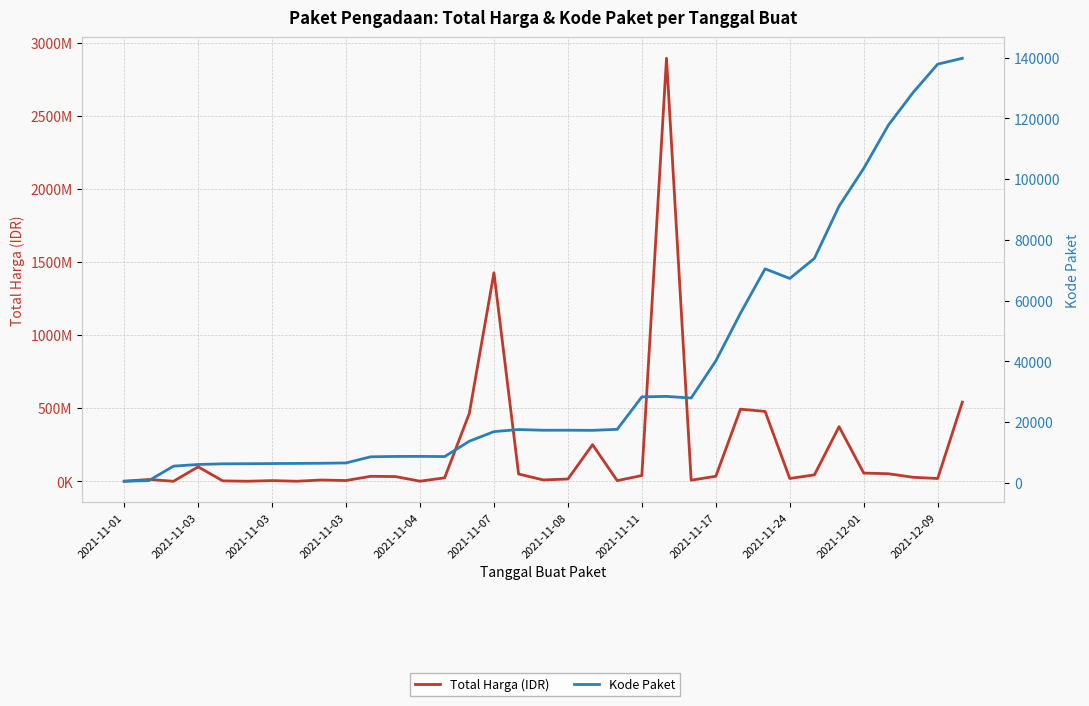

True or false: Kode Paket has a value of 17283 at 2021-11-08.

True